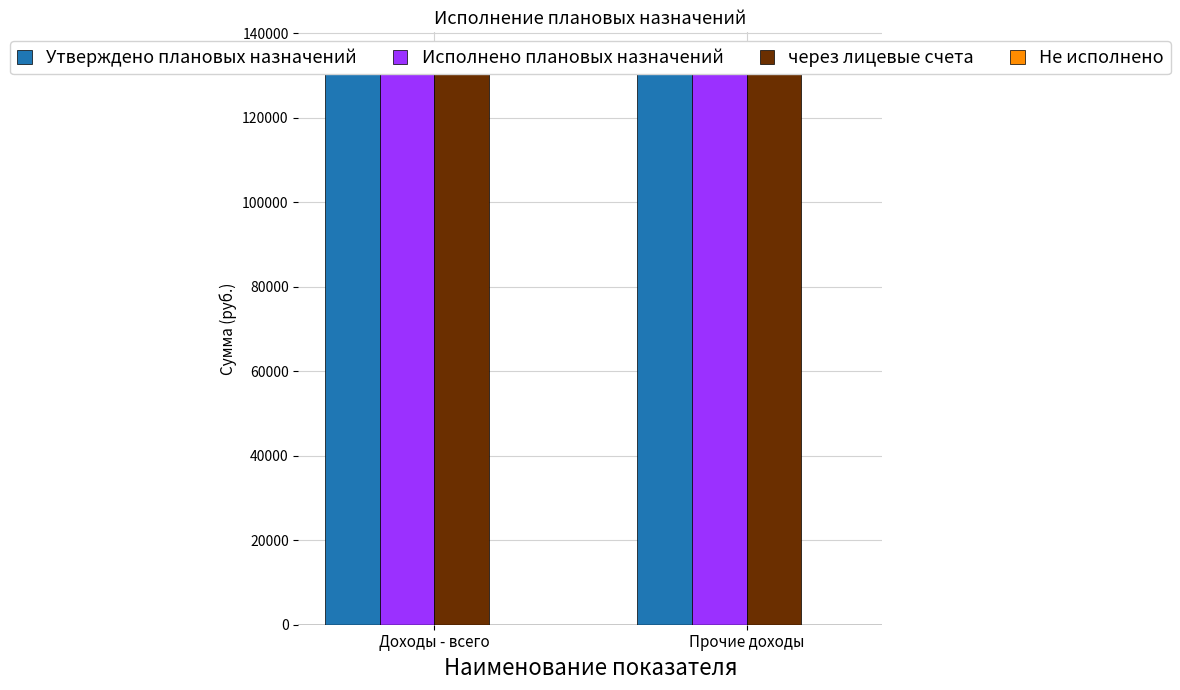

Does the chart contain stacked bars?

No